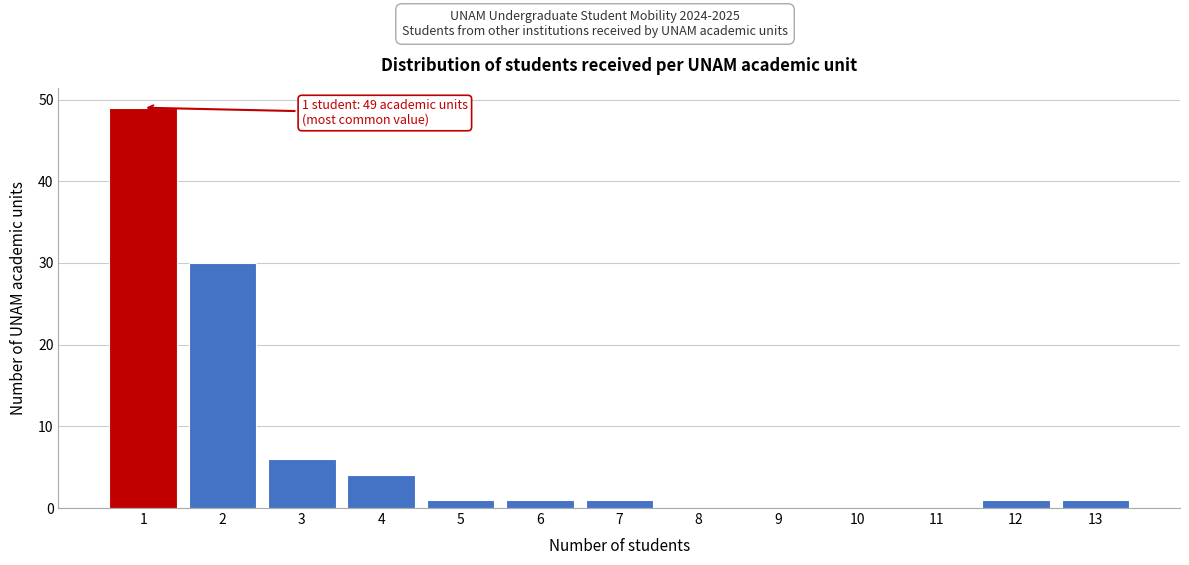

Which range on the x-axis has the tallest bar?

0.5 to 1.5